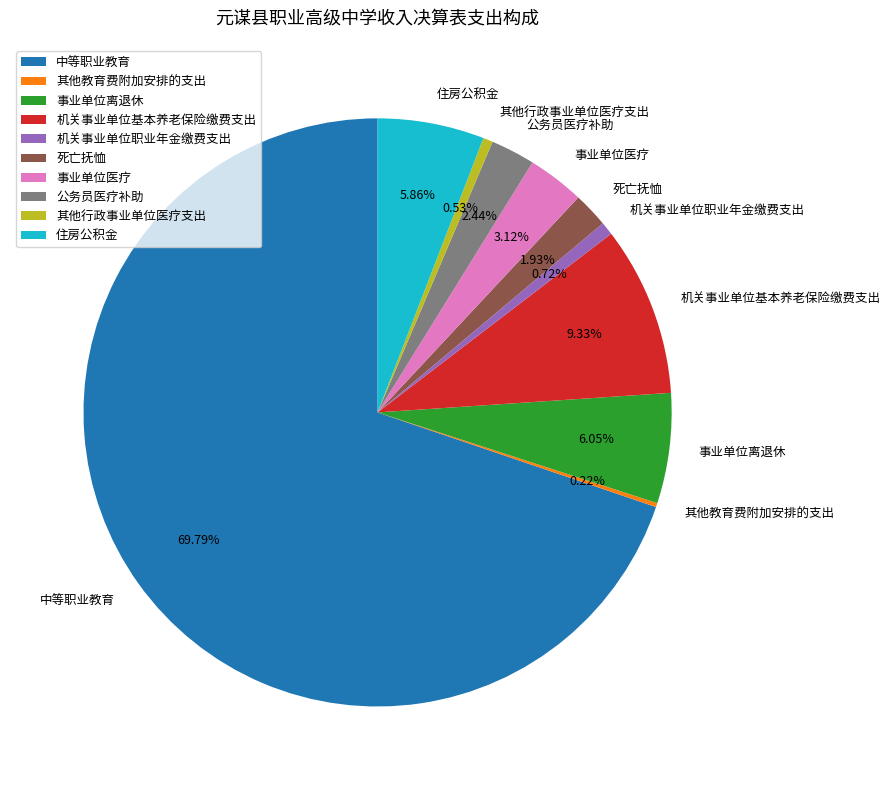

What is the majority slice?

中等职业教育